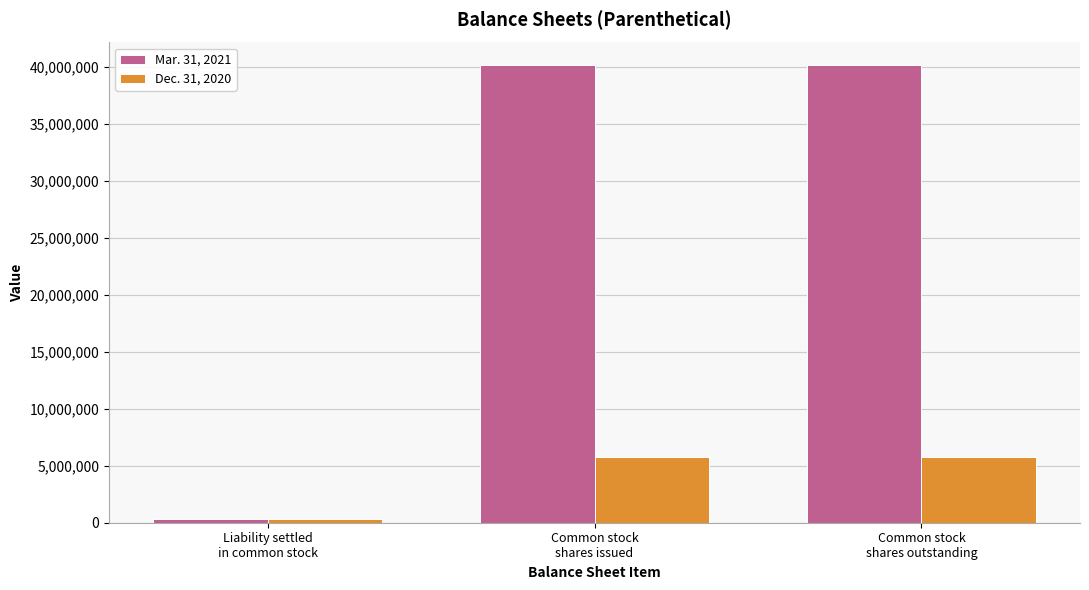

What is the difference between the Mar. 31, 2021 values at Liability settled
in common stock and Common stock
shares outstanding?

39756612